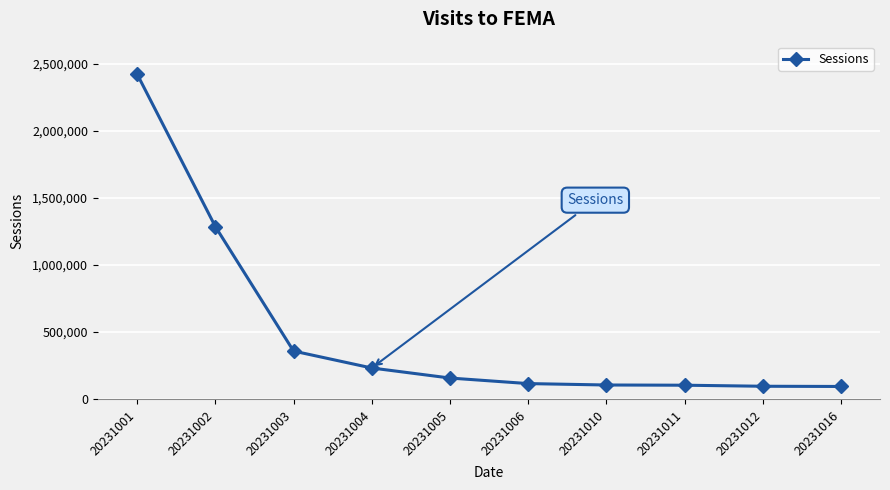

What is the change in value from 20231002 to 20231006?

-1169570